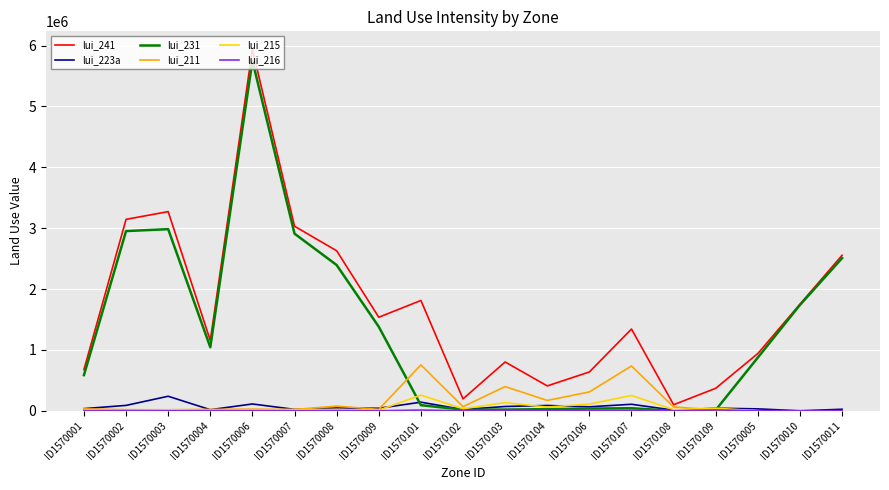

Which series has the largest range (max minus min)?

lui_241